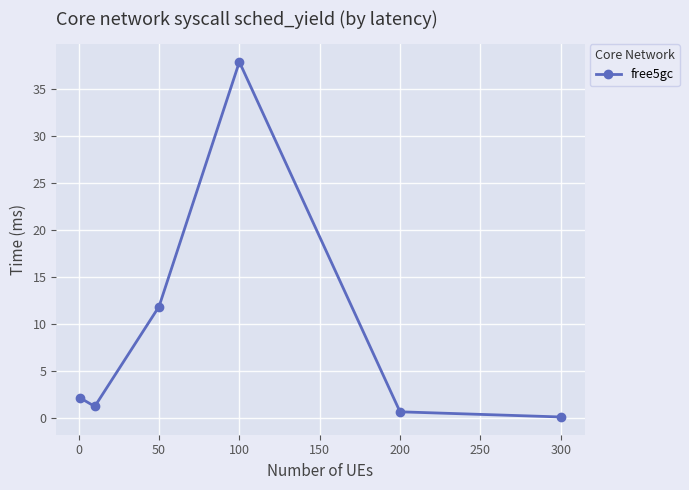

What is the maximum value shown in the chart?

37.9